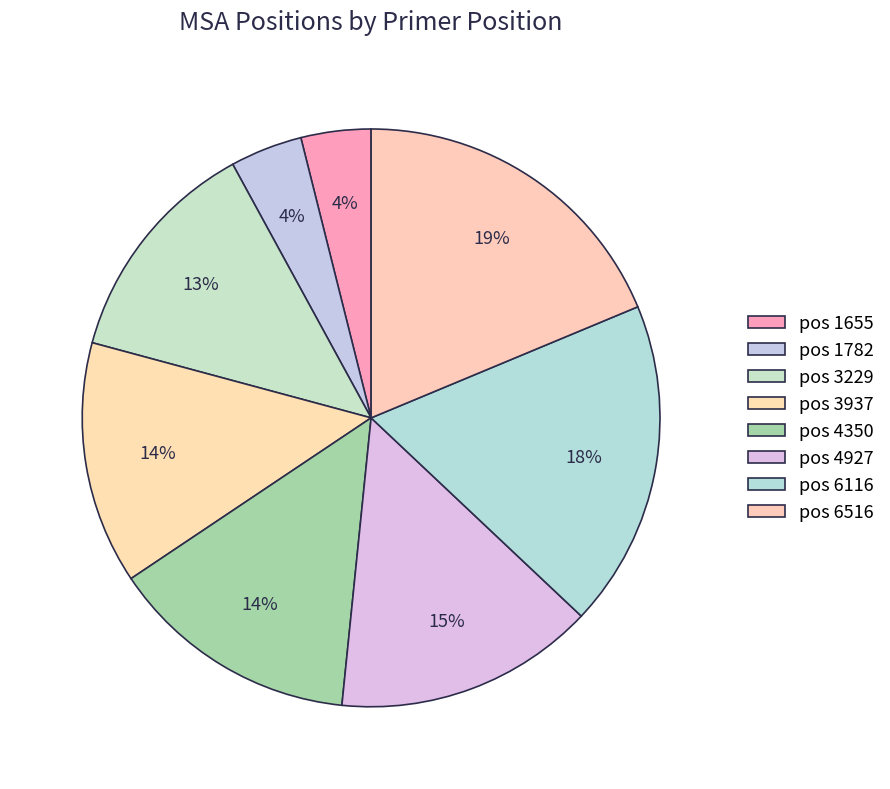

What is the largest slice in the pie chart?

6516